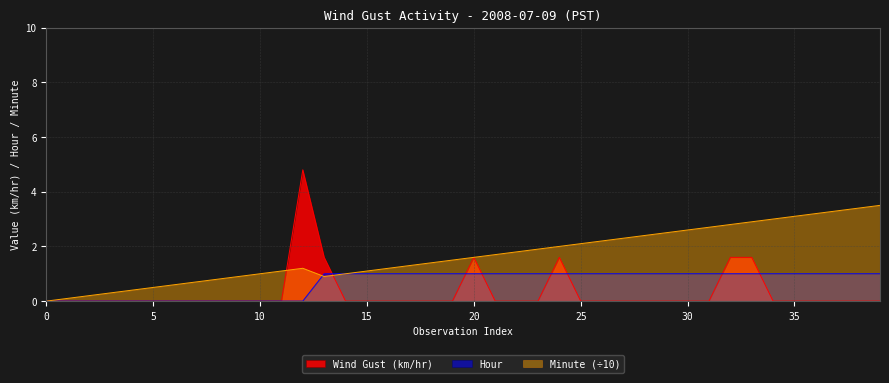

The value of Hour at 14 is 1.0. True or false?

True